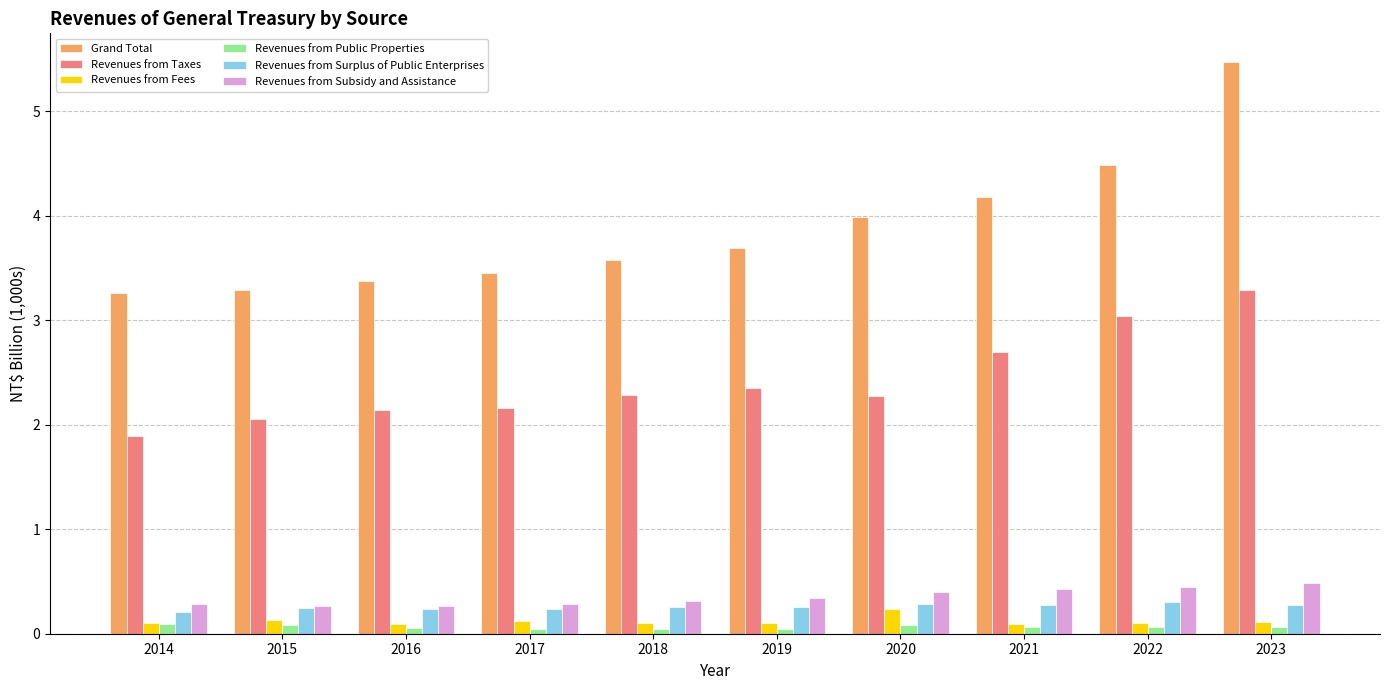

What is the sum of the Revenues from Subsidy and Assistance values at 2014 and 2021?

0.7